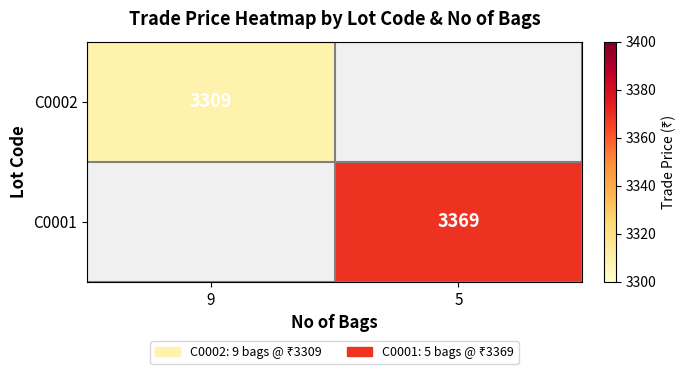

Is it true that C0002 equals 5164 at 9?

False